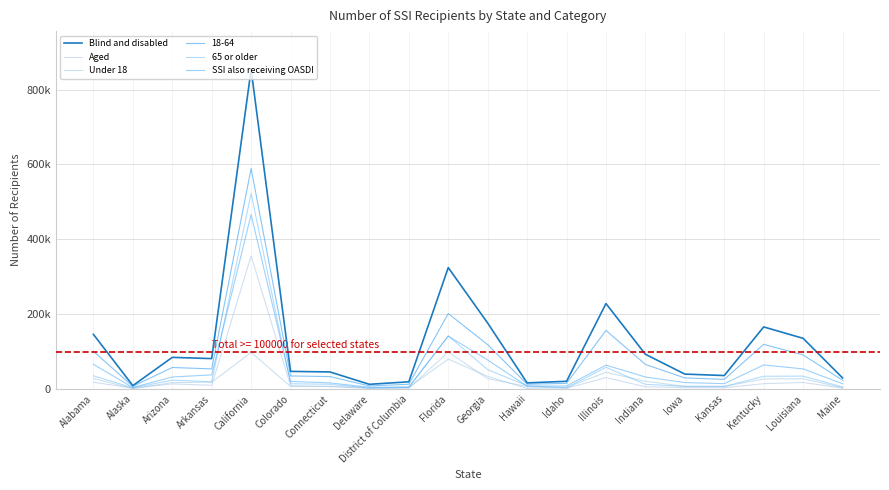

What is the label of the 12th point from the left?

Hawaii